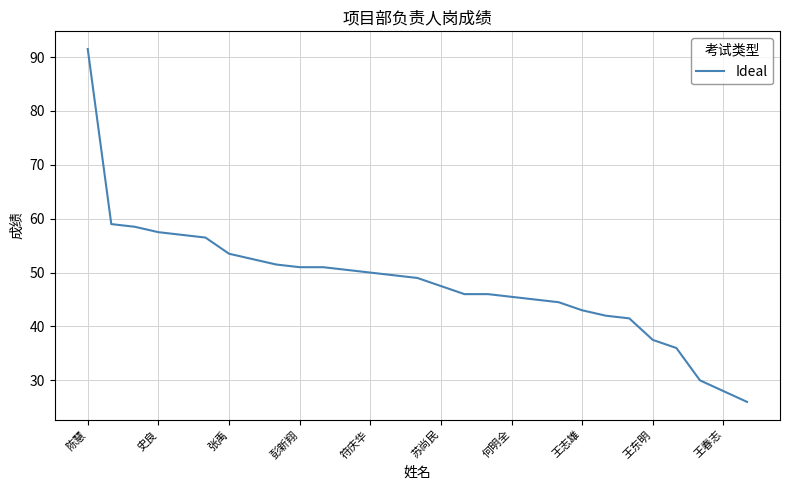

What is the maximum value shown in the chart?

91.5